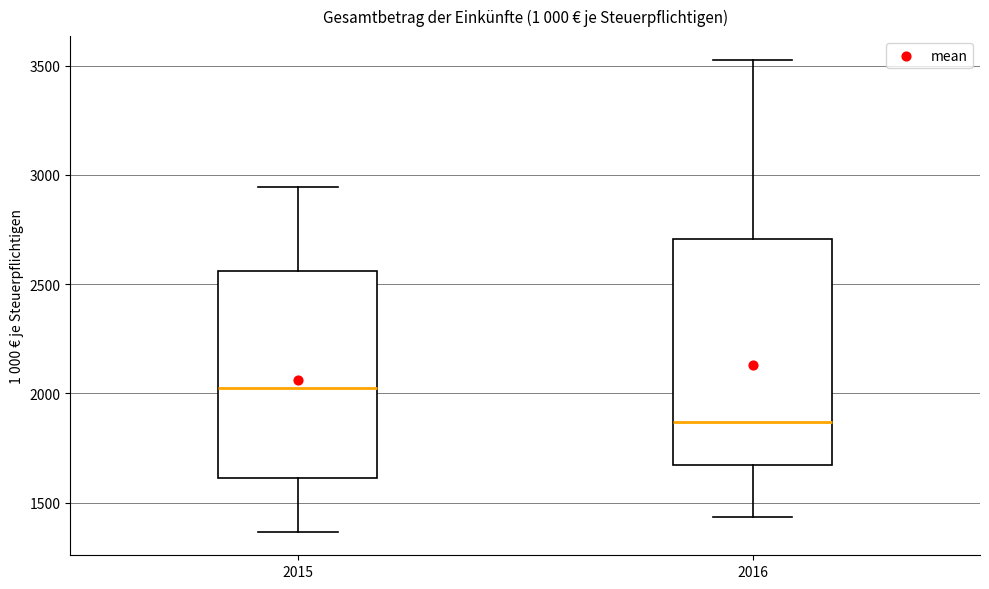

Which box has the lowest median line?

2016